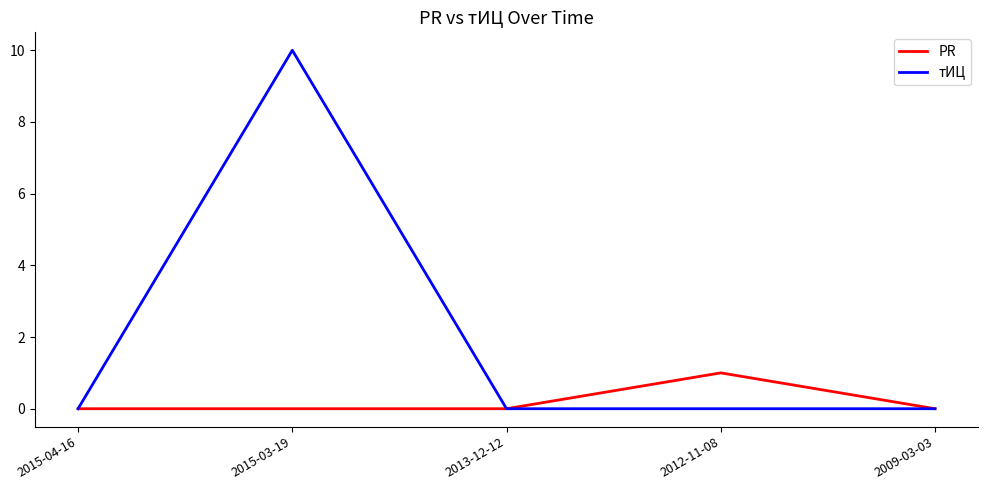

What is the spread (max minus min) of values at 2015-03-19?

10